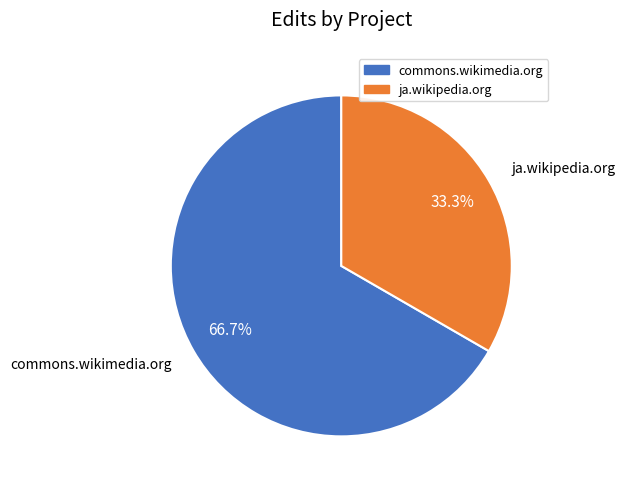

To the nearest percent, what portion does commons.wikimedia.org represent?

67%